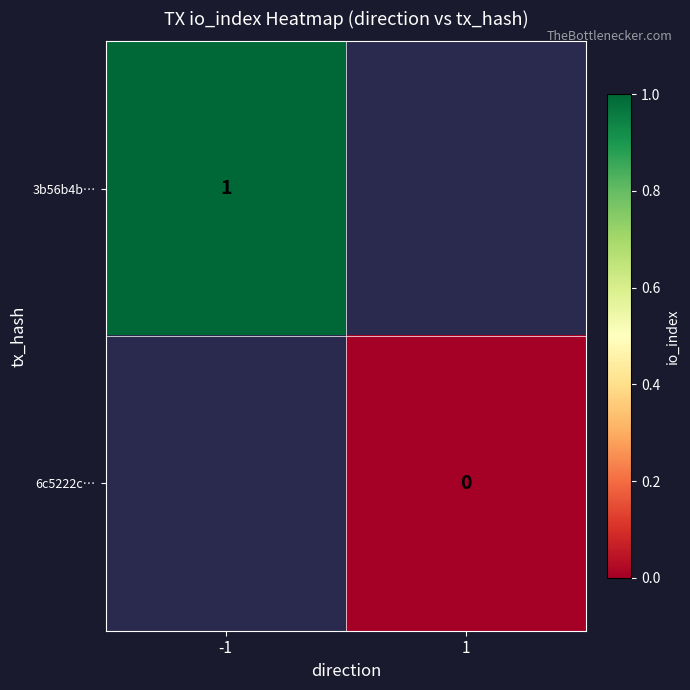

The value of 3b56b4b… at -1 is 2. True or false?

False